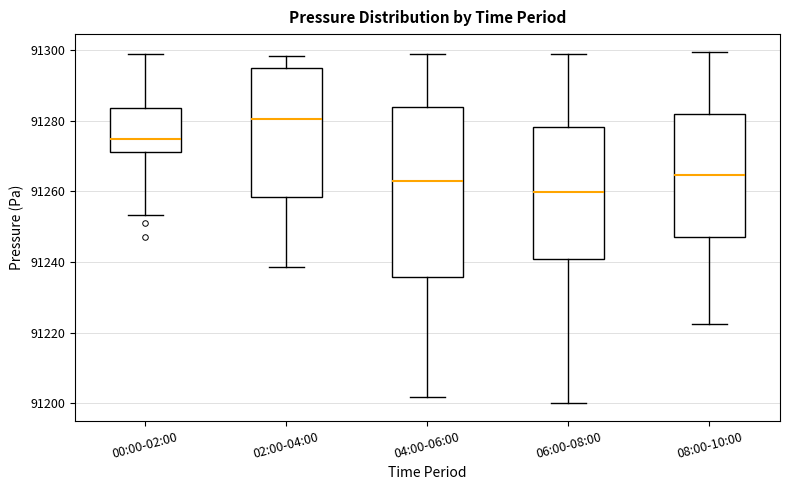

Comparing the boxes themselves (not the whiskers), which one is the tallest?

04:00-06:00